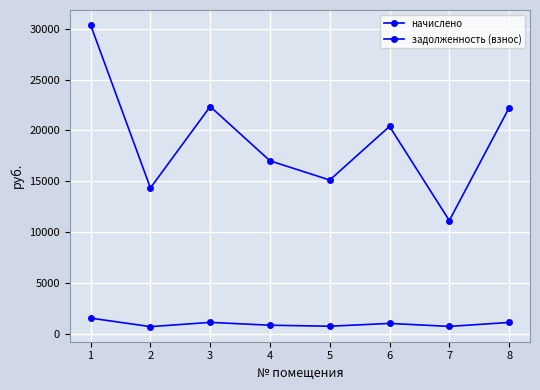

Where is начислено nearest to the value 1170?

3